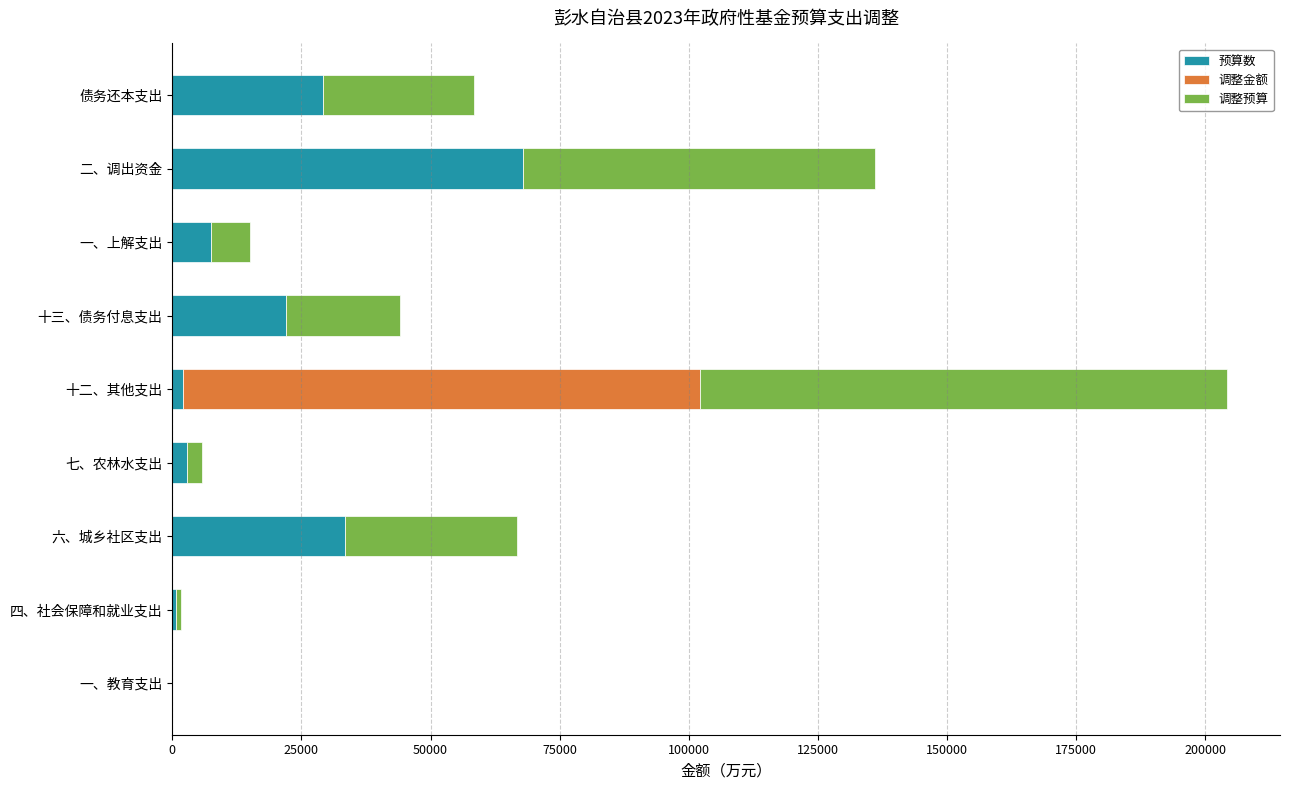

At which category is the sum across all series the highest?

十二、其他支出